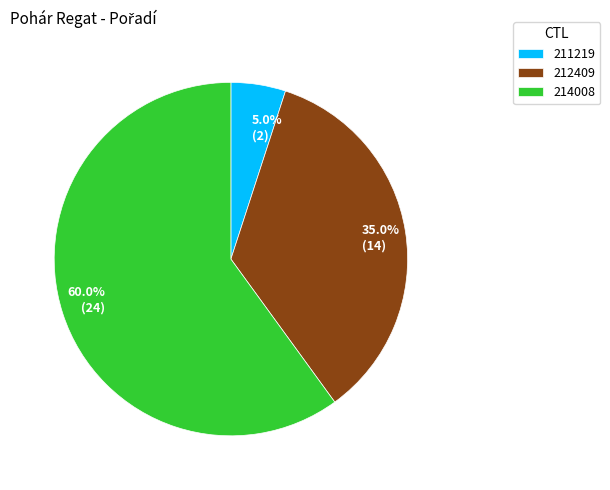

What percentage is NOT represented by 212409?

65.0%